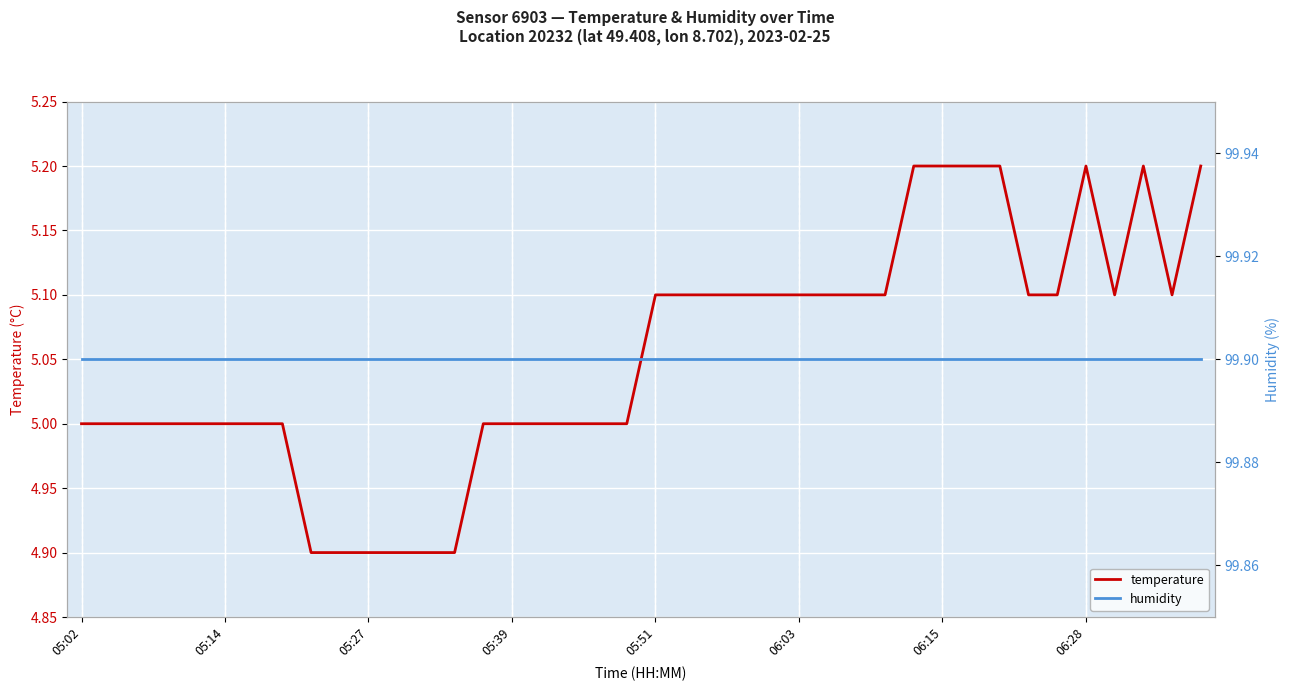

True or false: temperature has a value of 5.1 at 26.

True